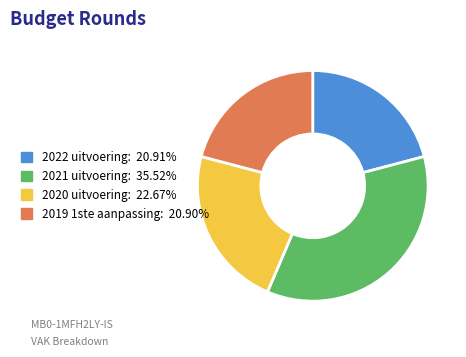

Is the sum of 2020 uitvoering and 2019 1ste aanpassing greater than half?

No